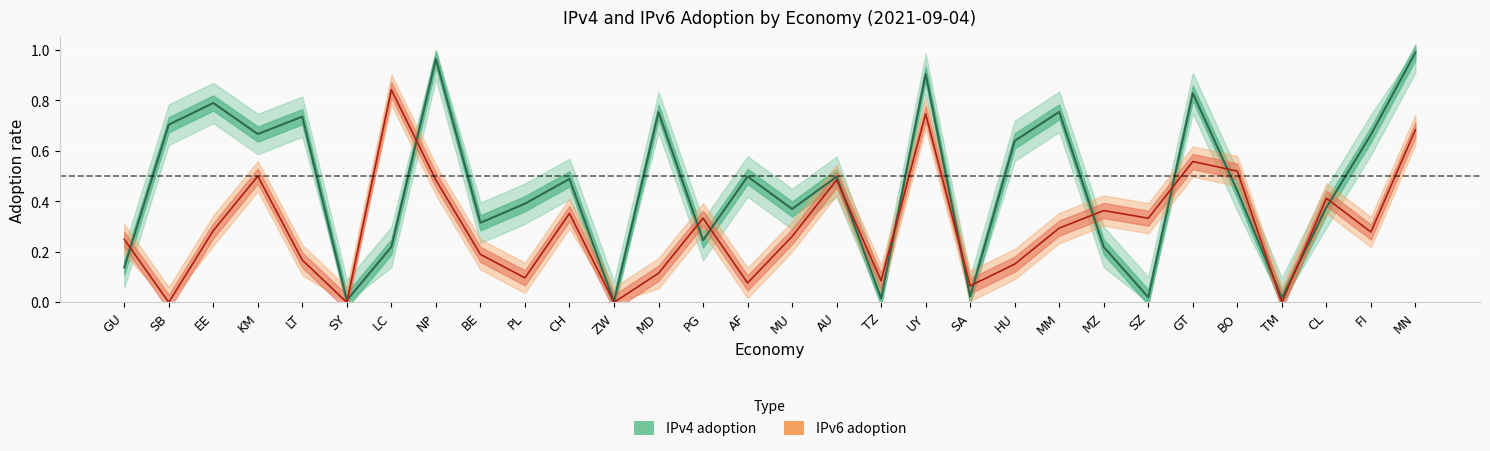

How many values in ipv6 are above zero?

26